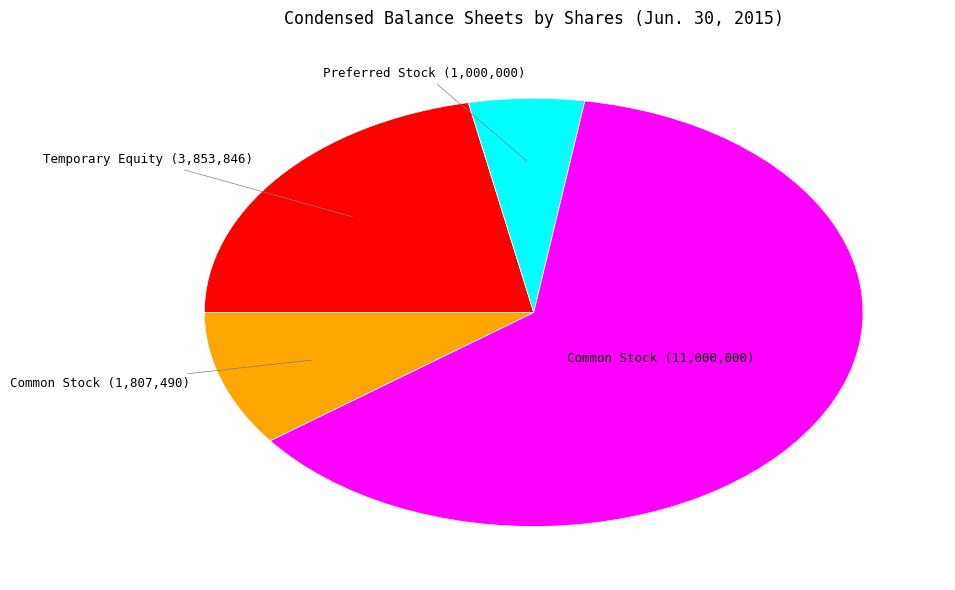

Does any single category account for the majority?

Yes